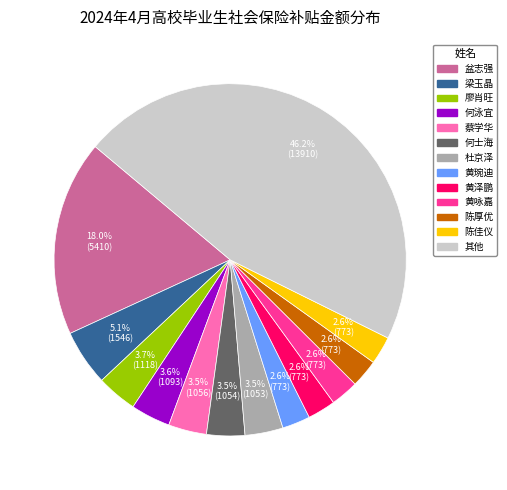

Is there any slice that represents more than half of the pie?

No